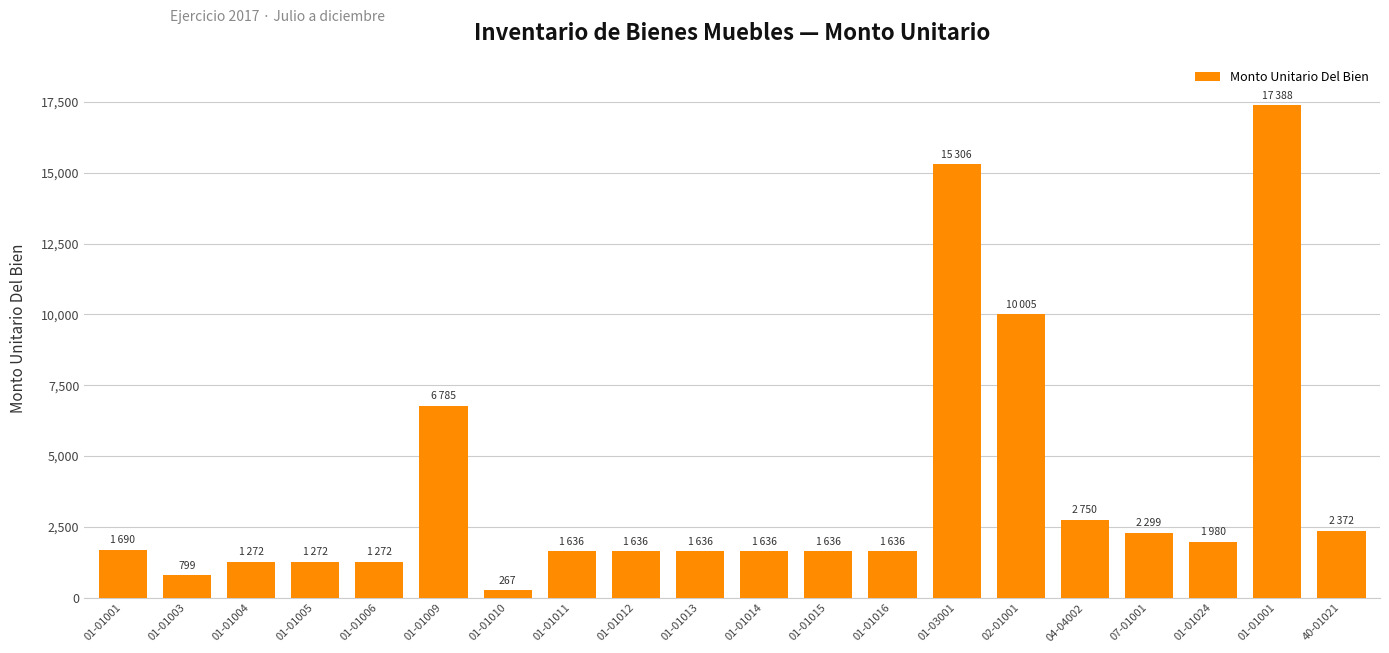

Which label corresponds to the smallest value in the chart?

01-01010